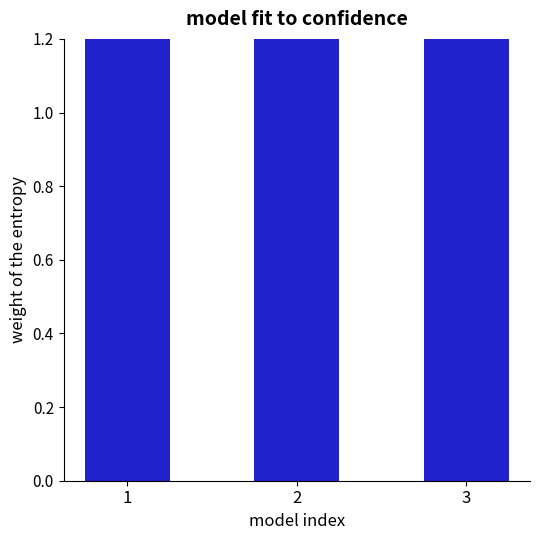

Which category has the lowest value across all series?

2